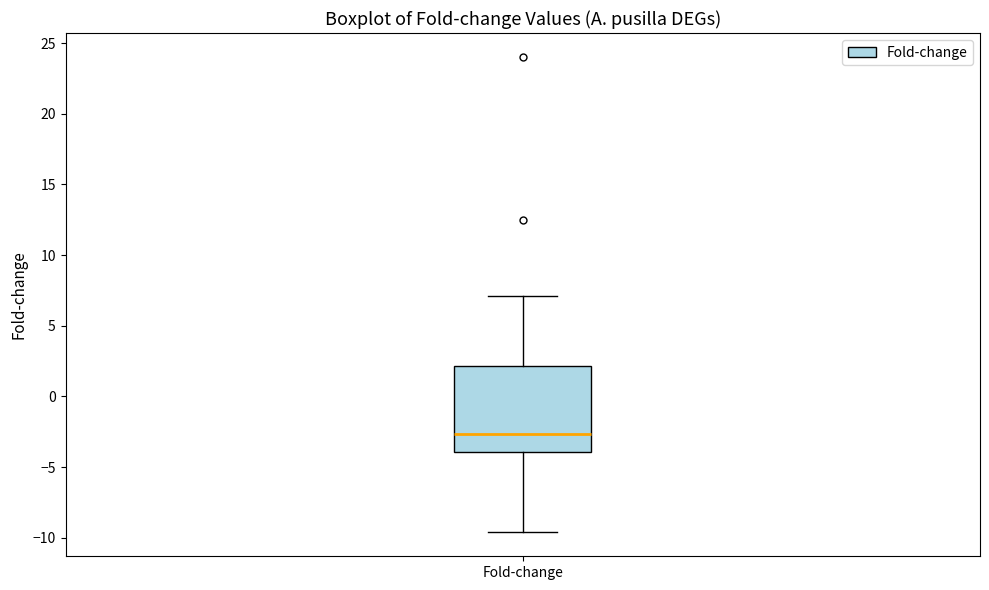

Read this box plot against the y-axis: the position of the median line, the range covered by the box, and the ends of both whiskers. The values are not printed on the chart, so give them approximately, as read against the axis.

median -2.5, box -4.0 to 2.0, whiskers -9.5 to 7.0